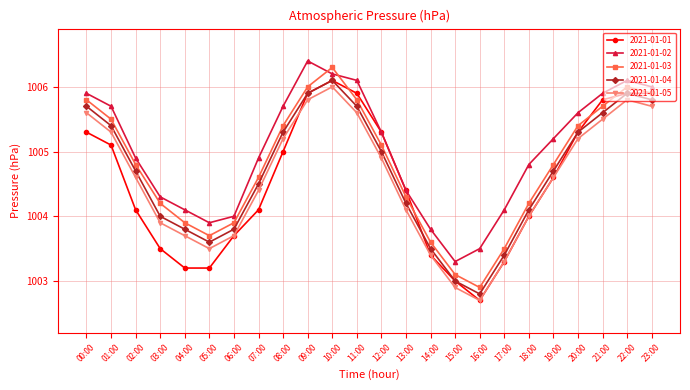

Which series changed the most between 13:00 and 14:00?

2021-01-01